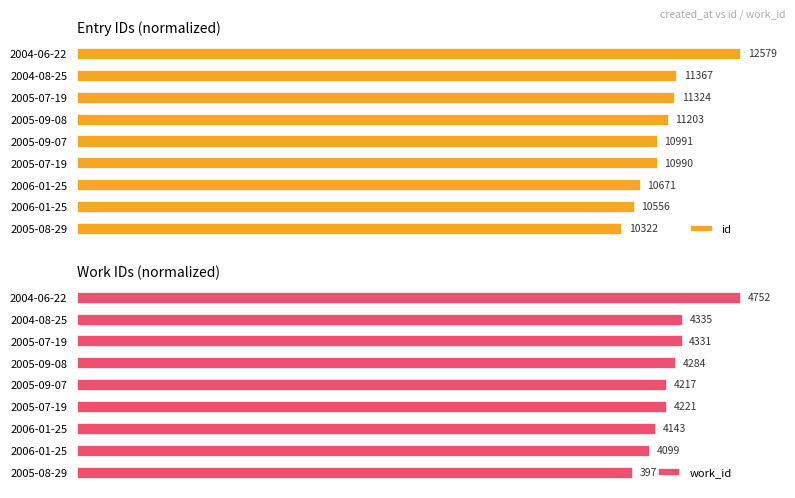

The work_id series shows 1.6 at 2004-06-22. True or false?

False